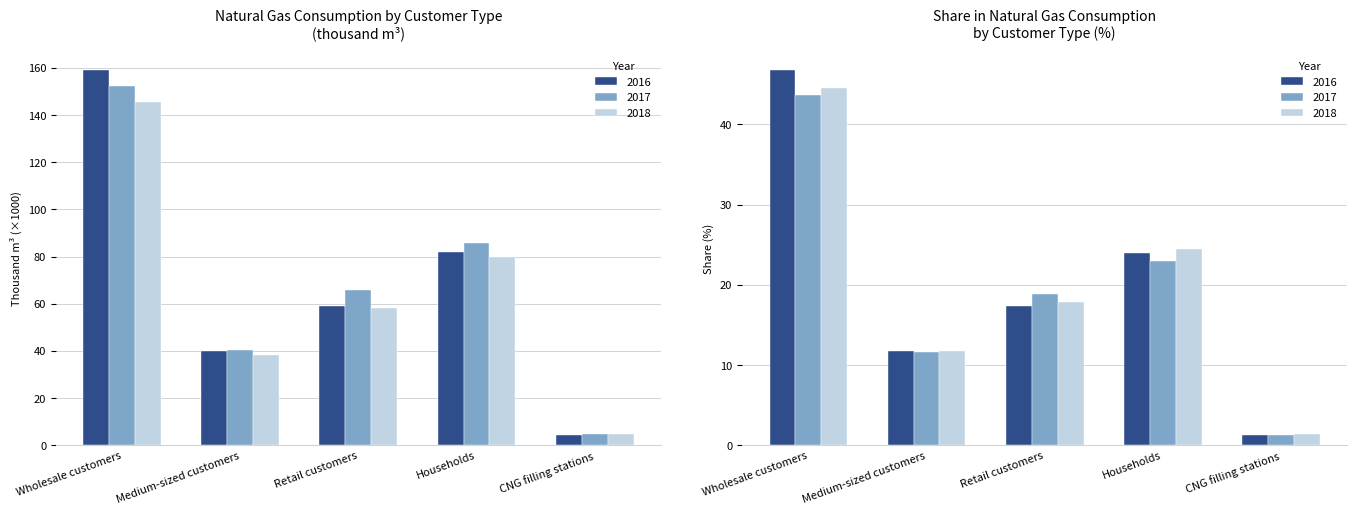

Is it true that 2018 equals 59.4 at Wholesale customers?

False